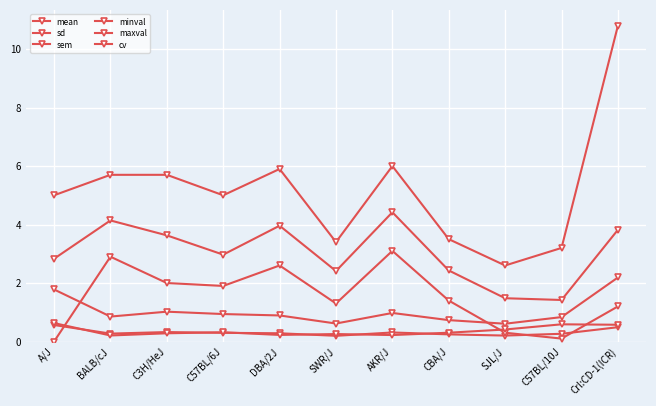

In sem, how many points are lower than both neighbors (excluding endpoints)?

3